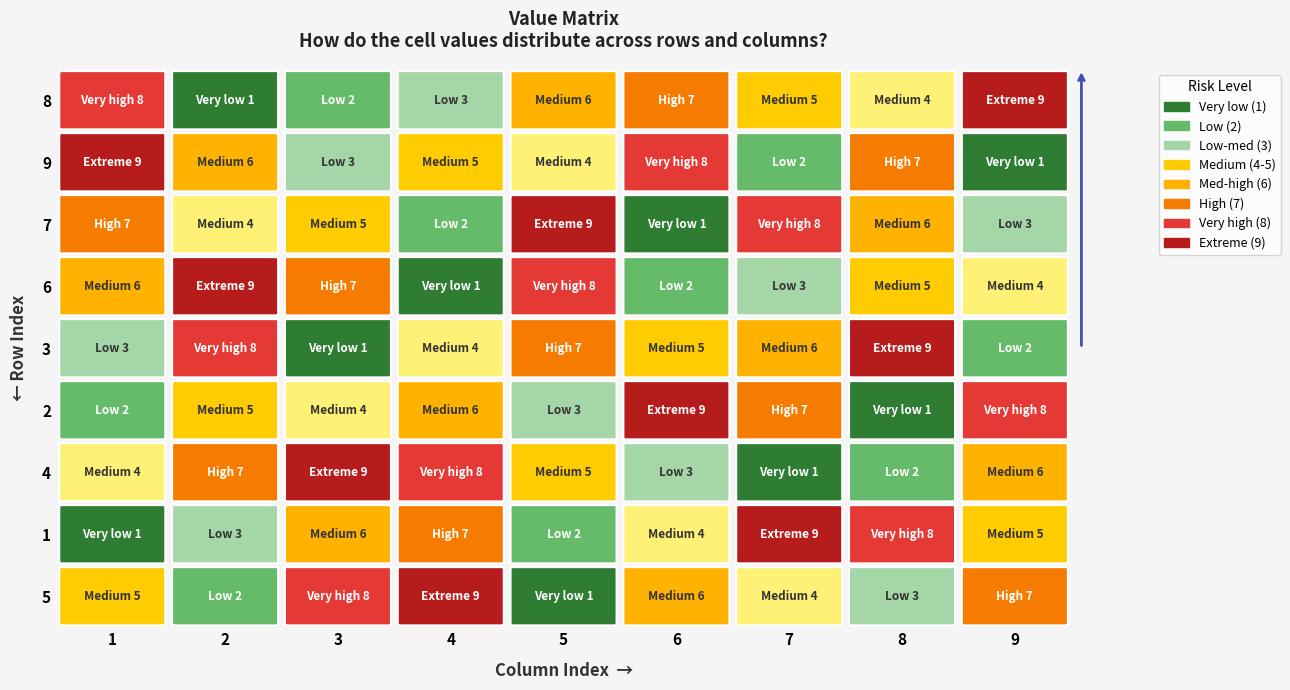

What is the minimum value for row3?

1